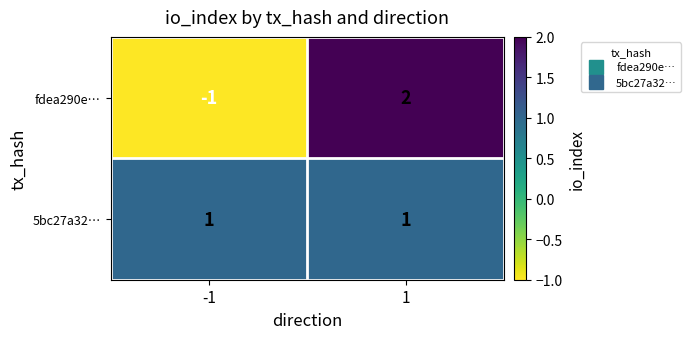

List the series in order of their overall mean, lowest first.

fdea290e…, 5bc27a32…